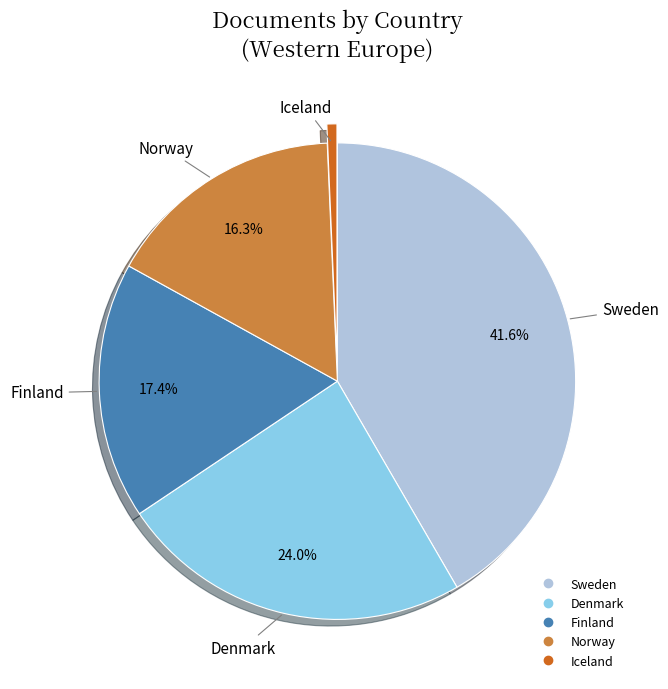

Is there a majority slice in this chart?

No